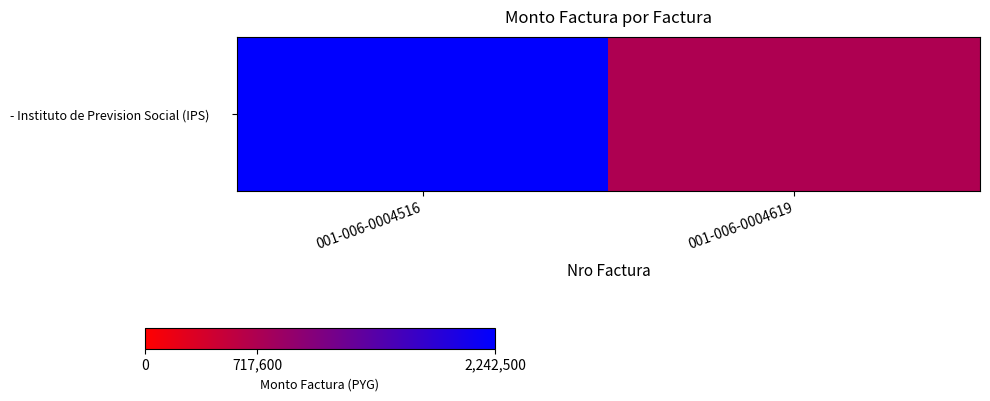

At which category does the chart reach its minimum across all series?

001-006-0004619